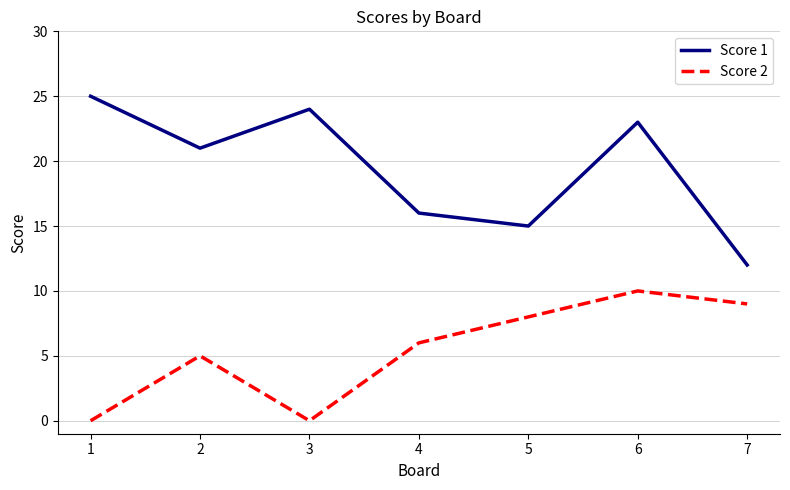

How many interior local valleys does the Score 1 series have?

2